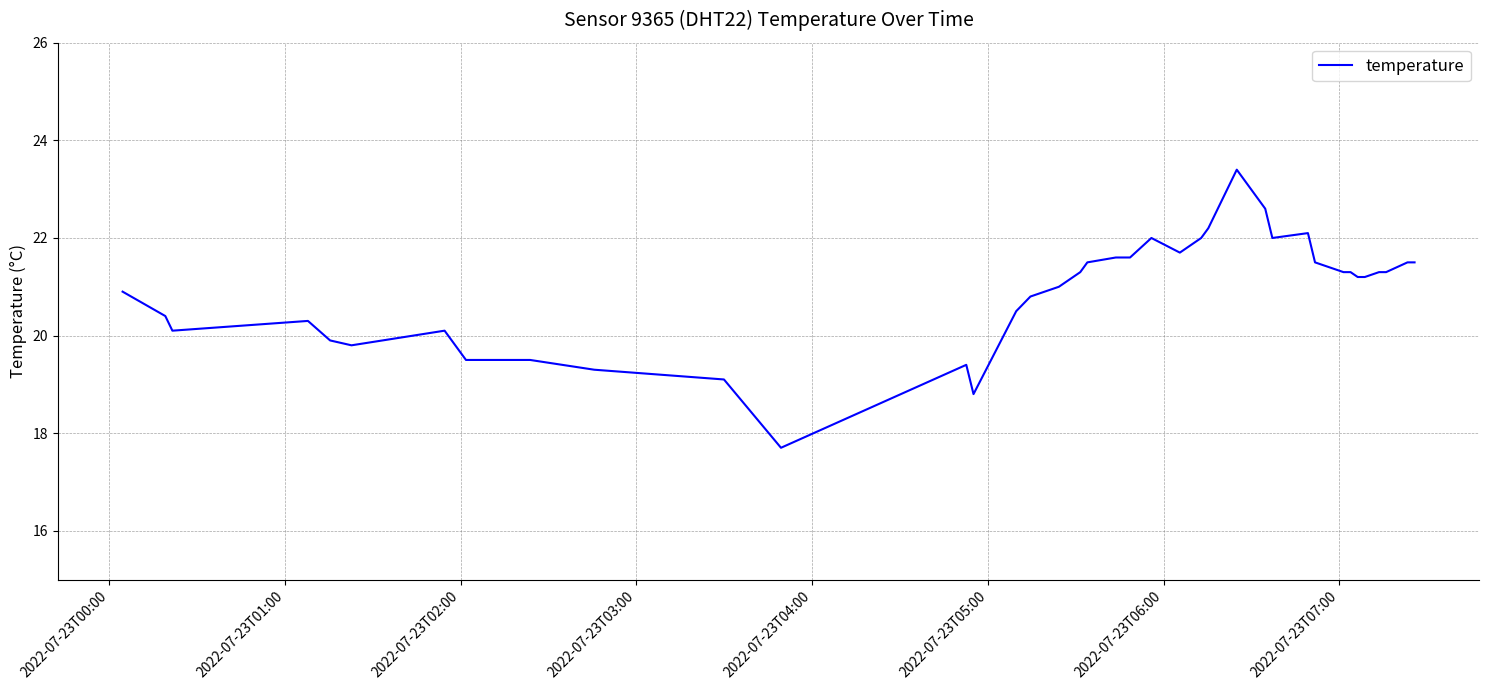

Count the number of categories in the chart.

40